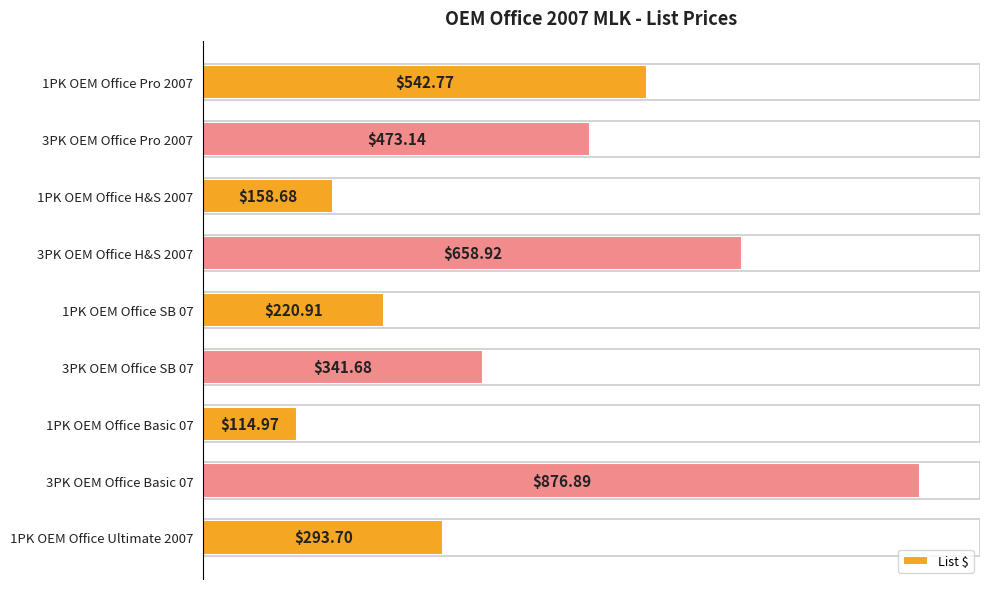

At which category does the chart reach its peak across all series?

3PK OEM Office Basic 07